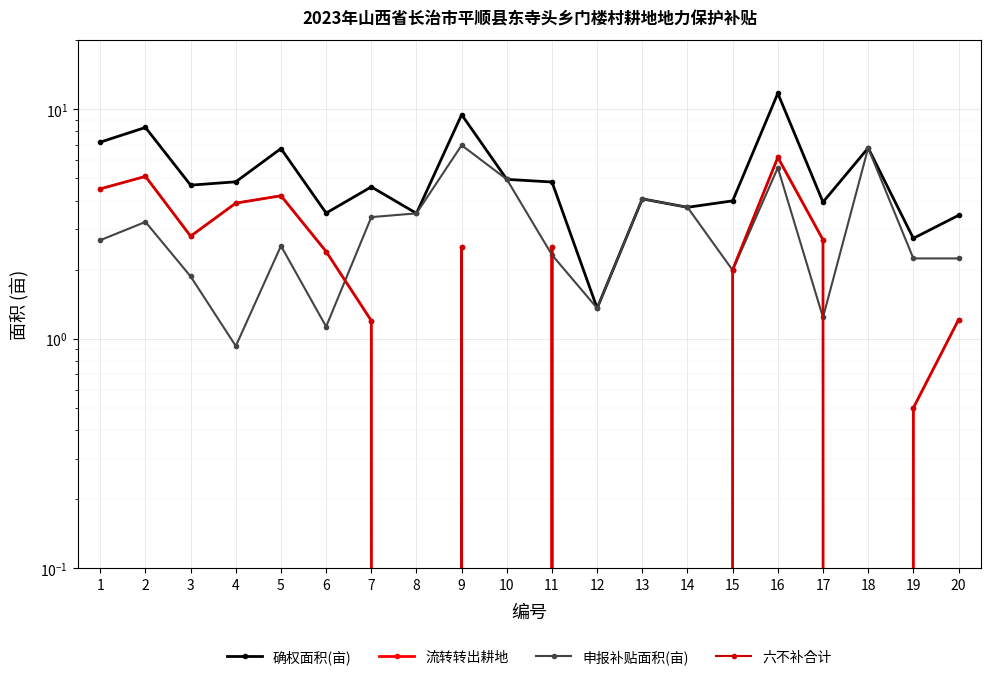

Between 8 and 5, which is larger?

5